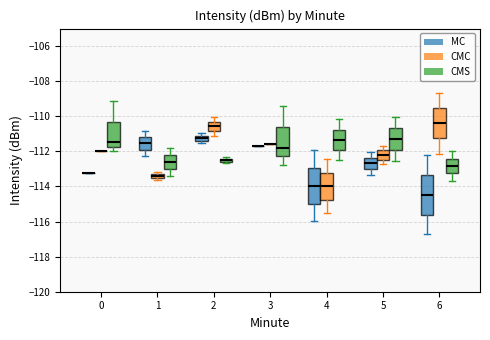

Which box is the tallest, from its lower edge to its upper edge?

6 (MC)